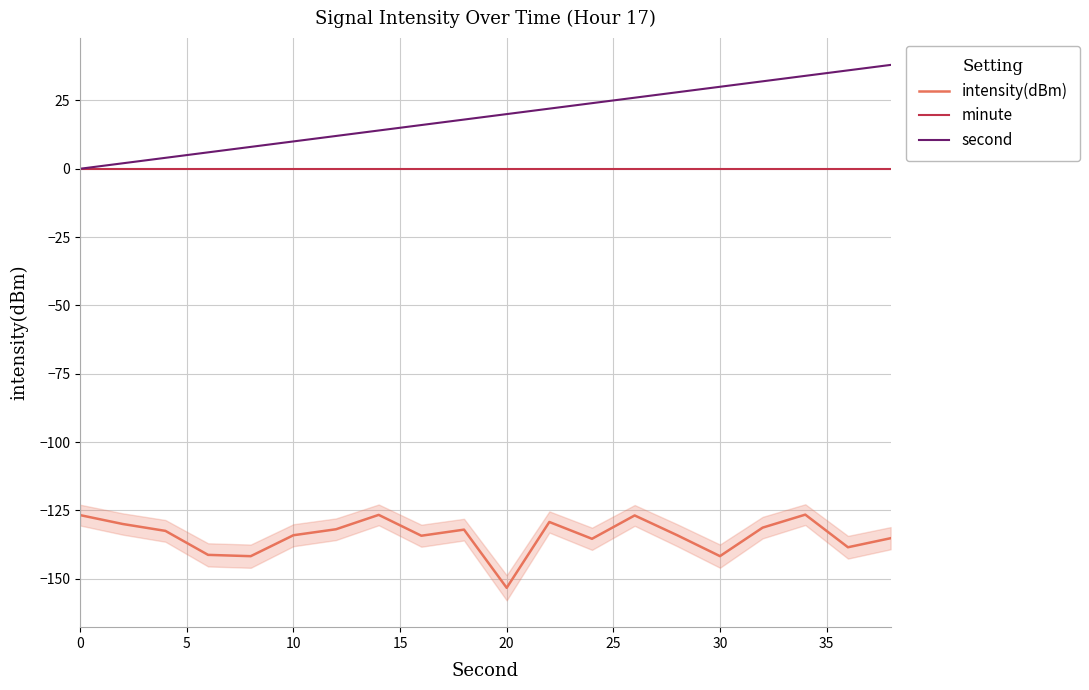

True or false: minute and intensity(dBm) intersect in this chart.

False